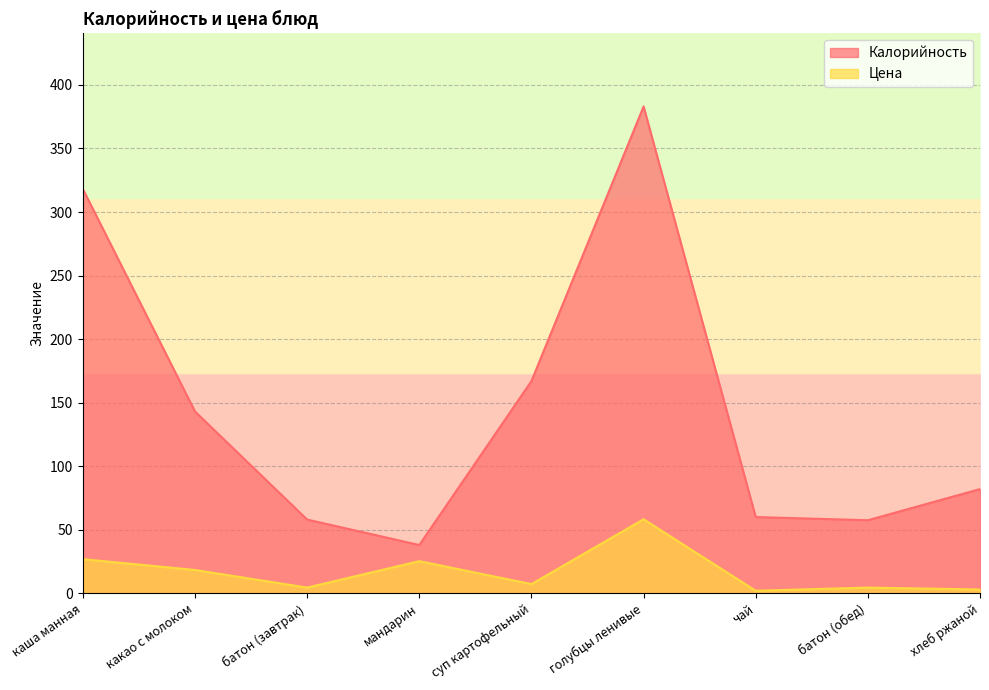

What is the sum of the Цена values at хлеб ржаной and чай?

5.0